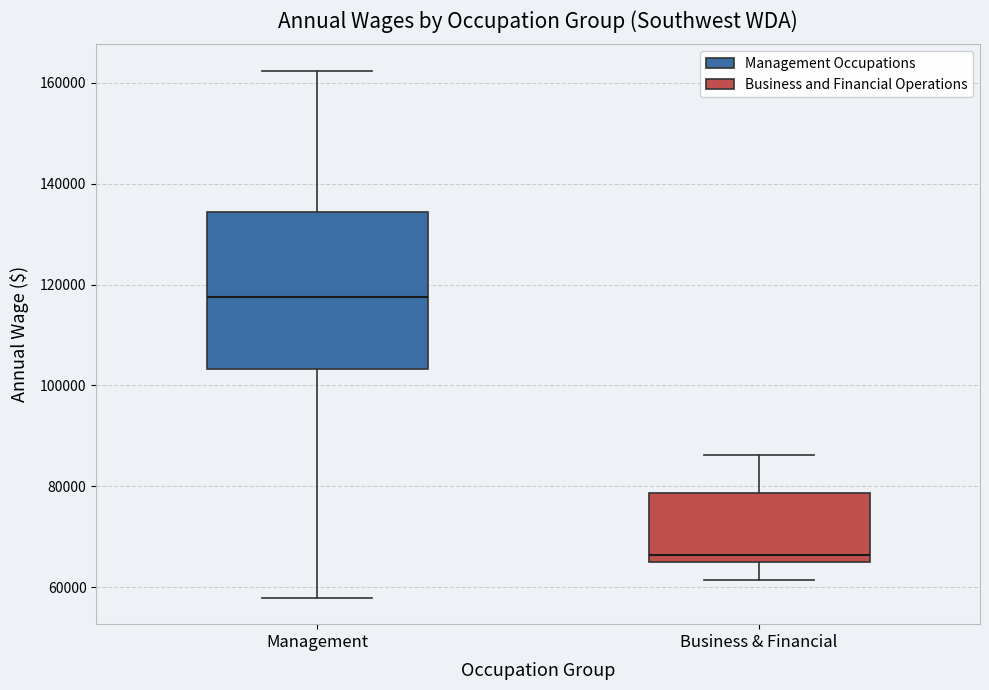

Which box is the tallest, from its lower edge to its upper edge?

Management